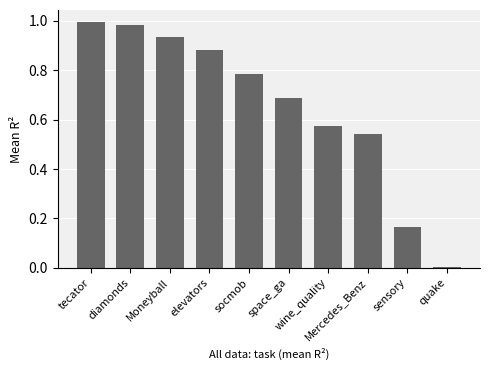

What is the sum of all values?

6.6